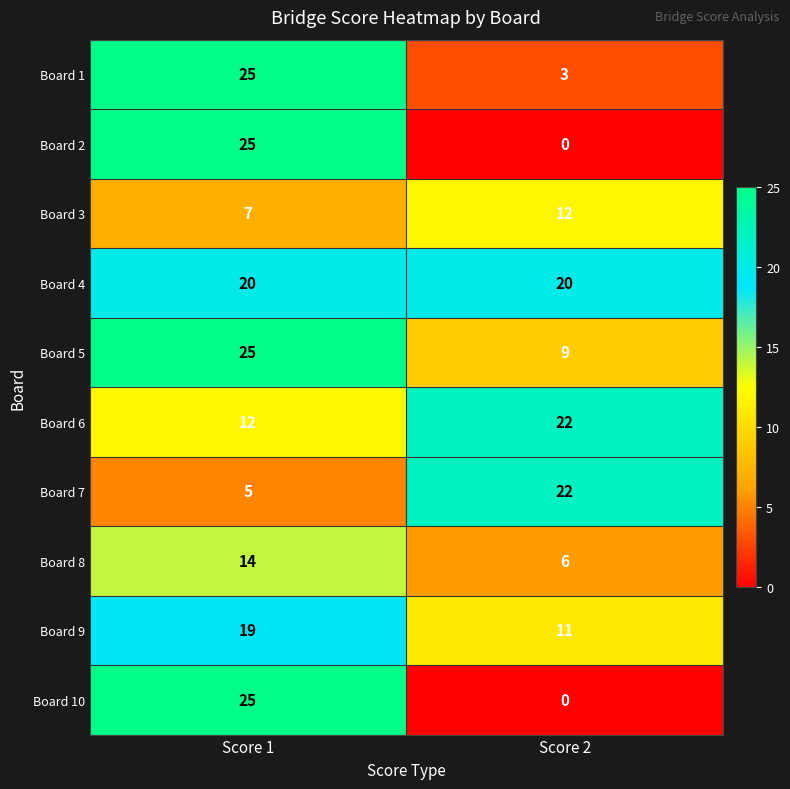

The value of Board 10 at Score 2 is 0. True or false?

True